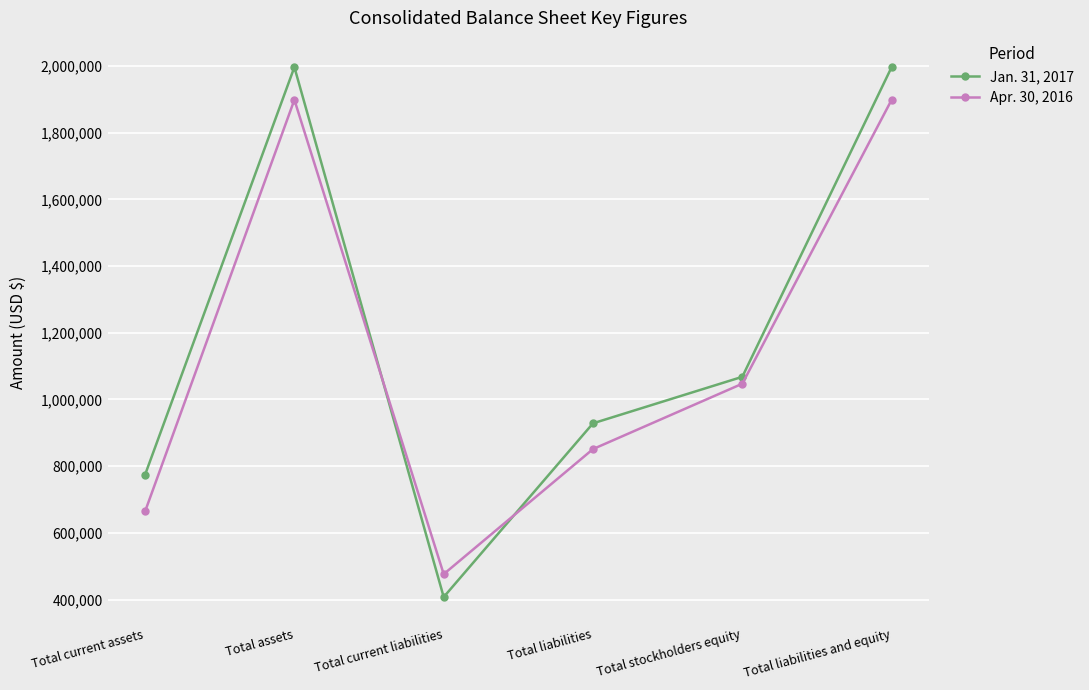

What is the sum of the Apr. 30, 2016 values at Total assets and Total stockholders equity?

2945901